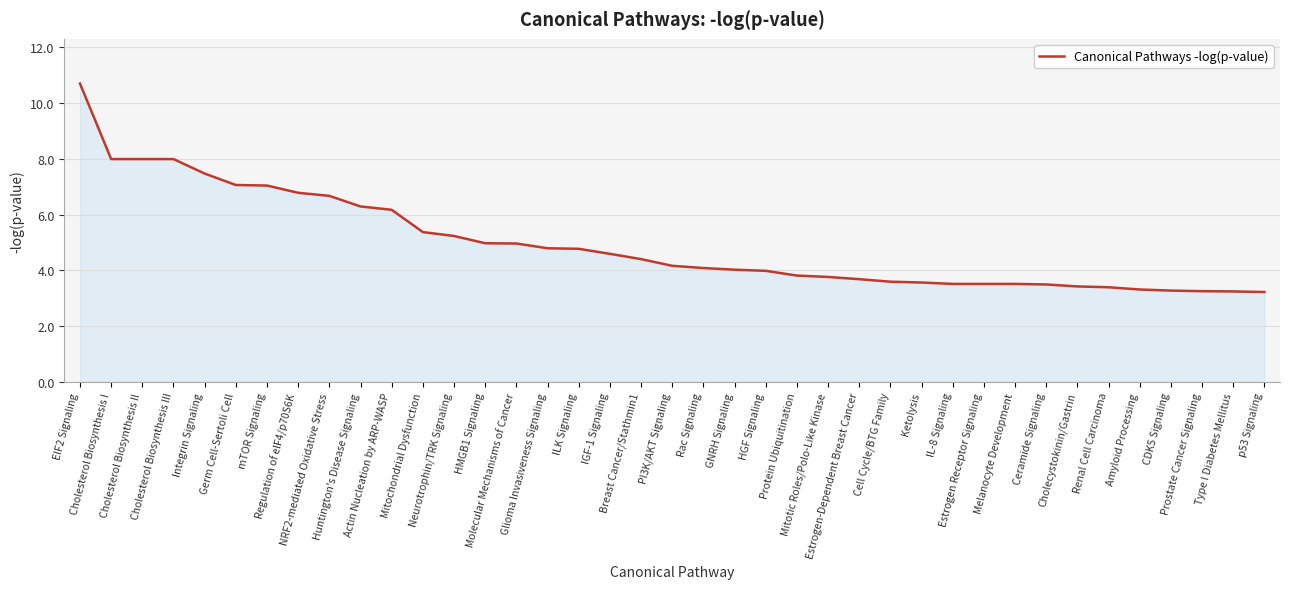

What is the greatest value displayed?

10.7